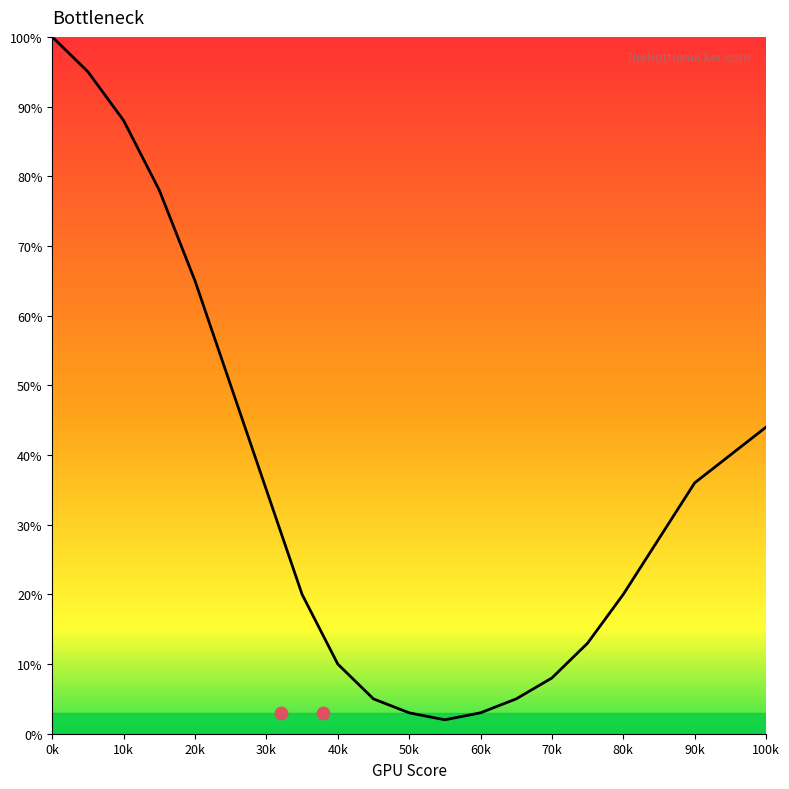

What is the ratio of the value at 75 to the value at 60?

4.3